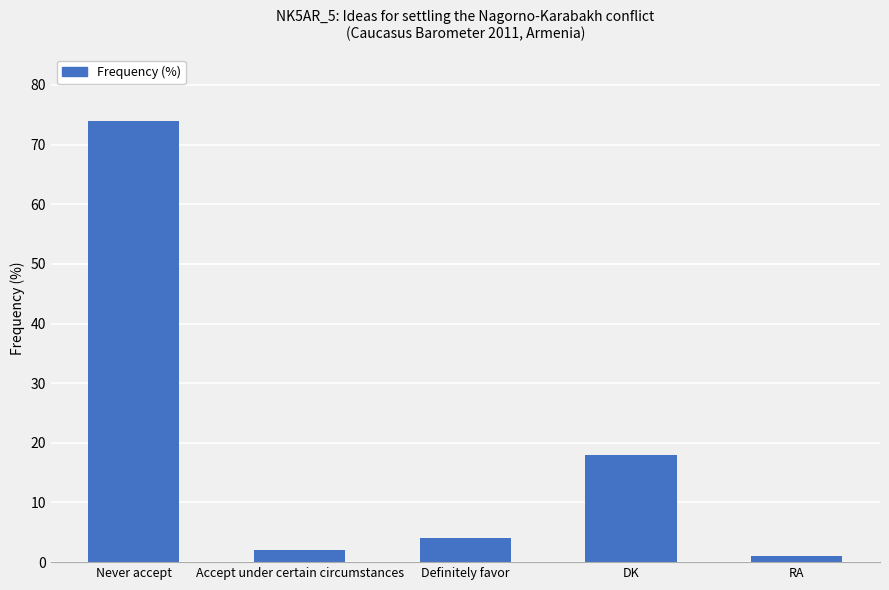

What is the minimum value shown in the chart?

1